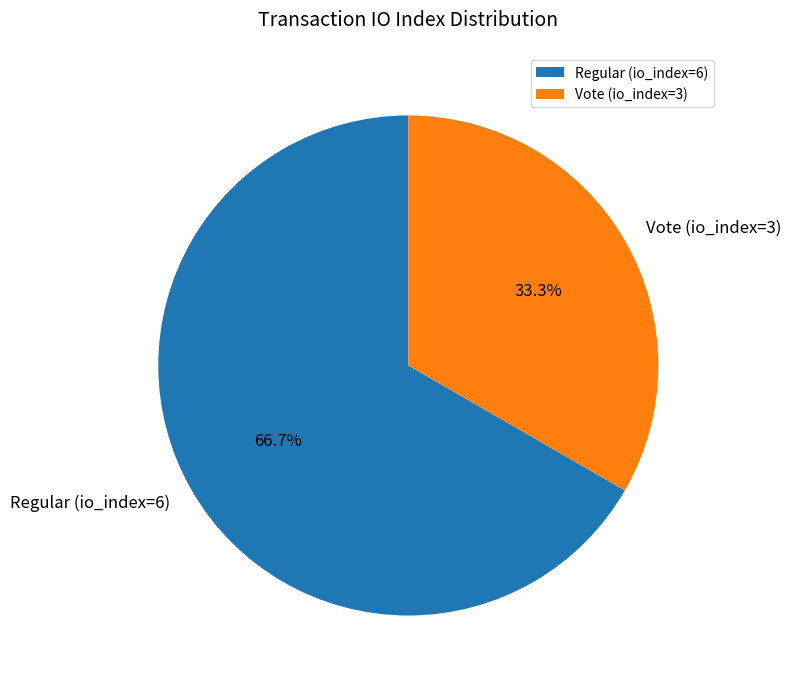

Which category has the biggest portion of the pie?

Regular (io_index=6)